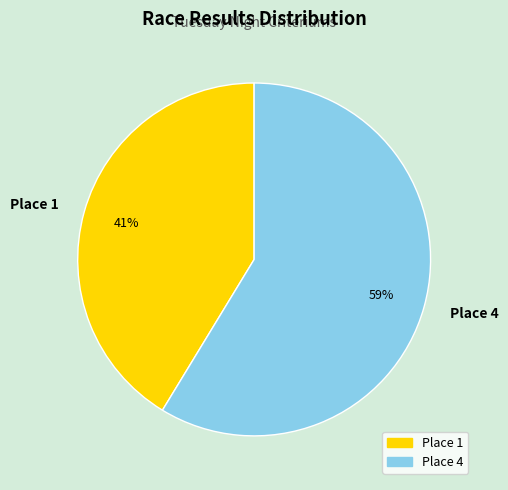

Is there a majority slice in this chart?

Yes